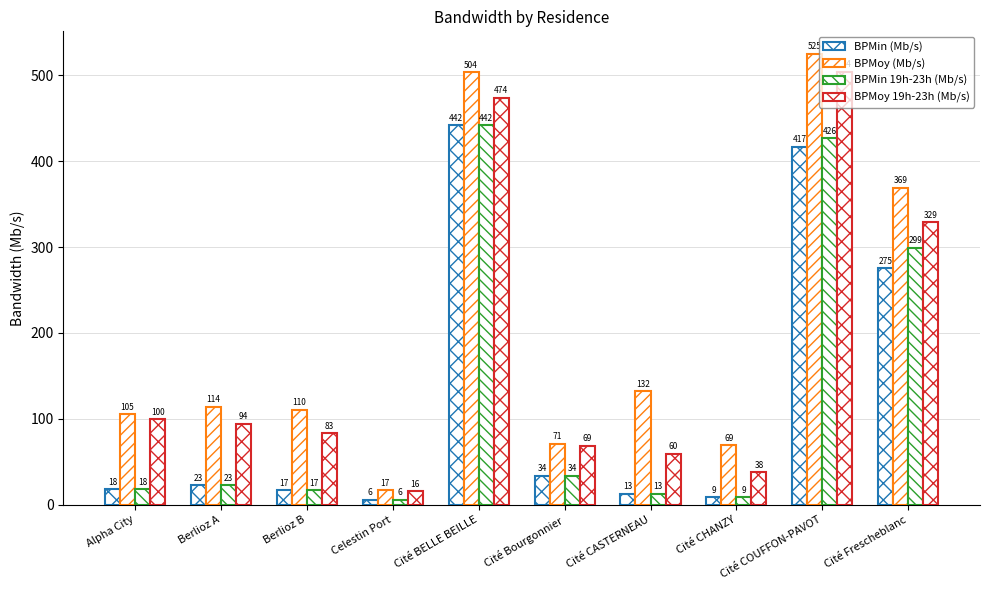

How many bars are there in total?

40